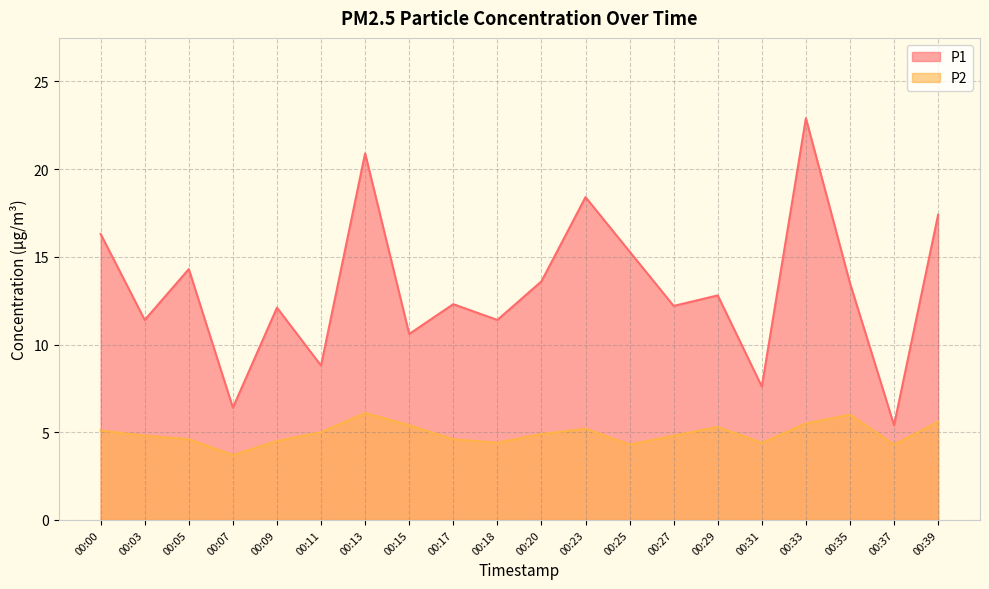

Reading right to left, what are all the values shown in this chart?

P1: 00:39=17.4	00:37=5.4	00:35=13.5	00:33=22.9	00:31=7.6	00:29=12.8	00:27=12.2	00:25=15.3	00:23=18.4	00:20=13.6	00:18=11.4	00:17=12.3	00:15=10.6	00:13=20.9	00:11=8.8	00:09=12.1	00:07=6.4	00:05=14.3	00:03=11.4	00:00=16.3
P2: 00:39=5.6	00:37=4.3	00:35=6.0	00:33=5.5	00:31=4.4	00:29=5.3	00:27=4.8	00:25=4.3	00:23=5.2	00:20=4.9	00:18=4.4	00:17=4.6	00:15=5.4	00:13=6.1	00:11=5.0	00:09=4.5	00:07=3.7	00:05=4.6	00:03=4.8	00:00=5.1